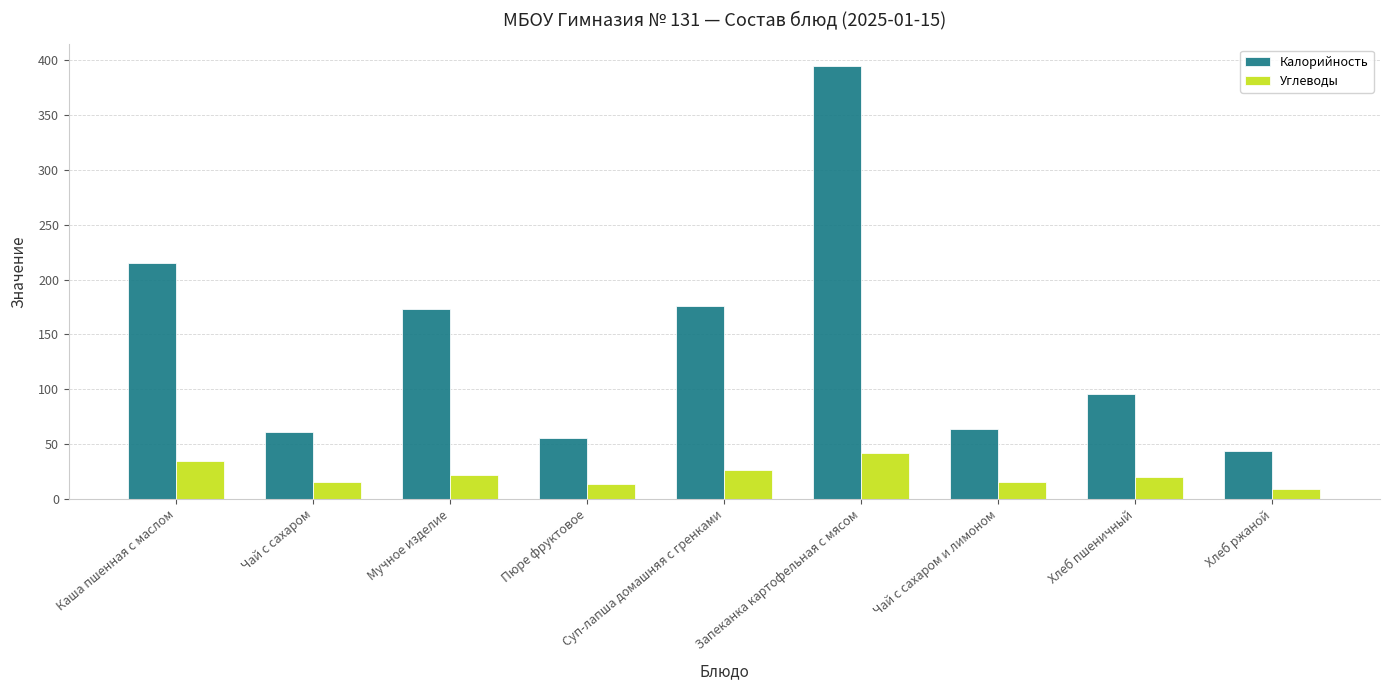

List the series in order of their peak value, highest first.

Калорийность, Углеводы